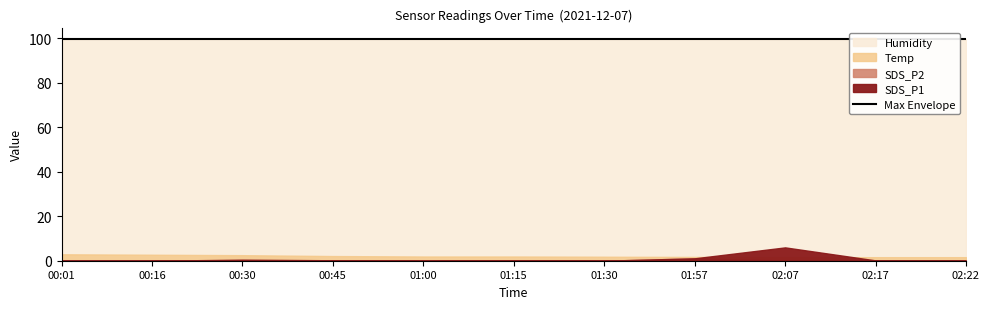

At 01:00, list the series in order from smallest to largest.

SDS_P1, SDS_P2, Temp, Humidity